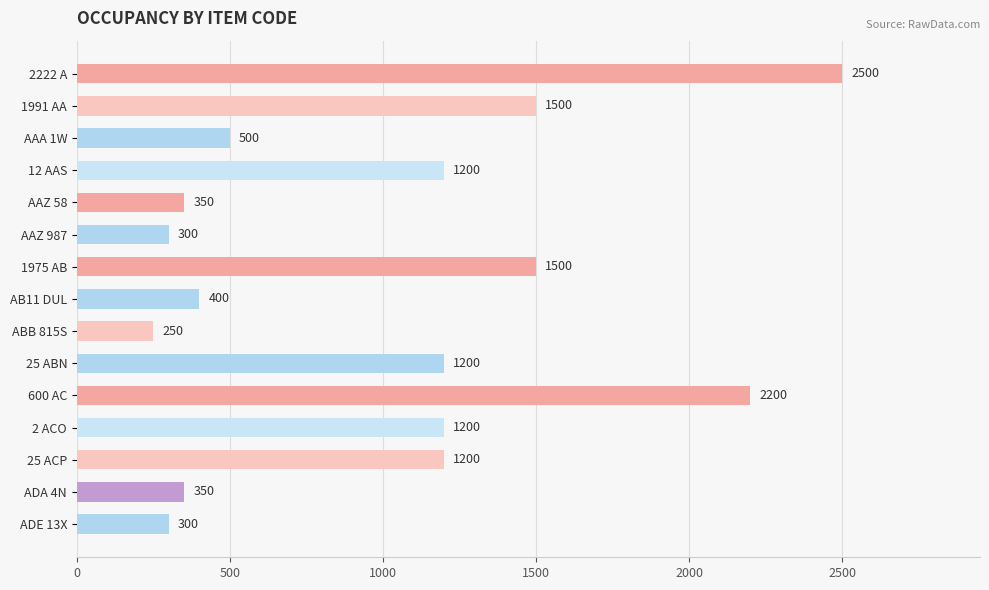

What is the average value?

997